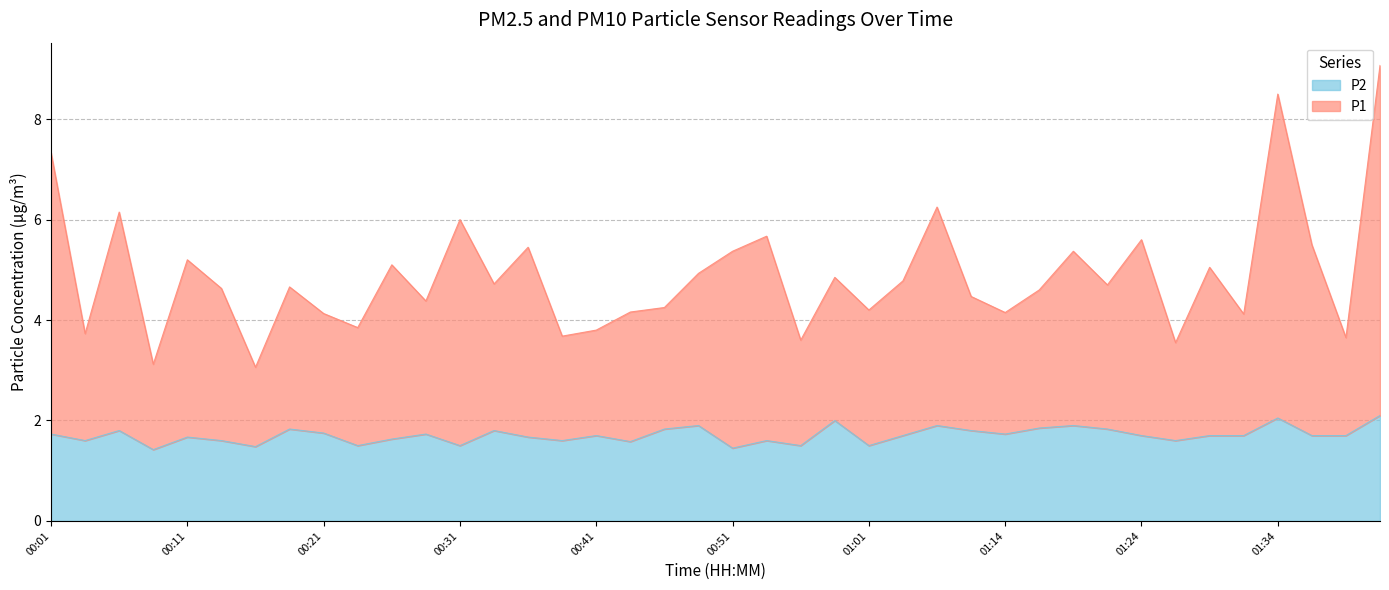

What is the sum of the P1 values at 00:43 and 01:27?

7.7